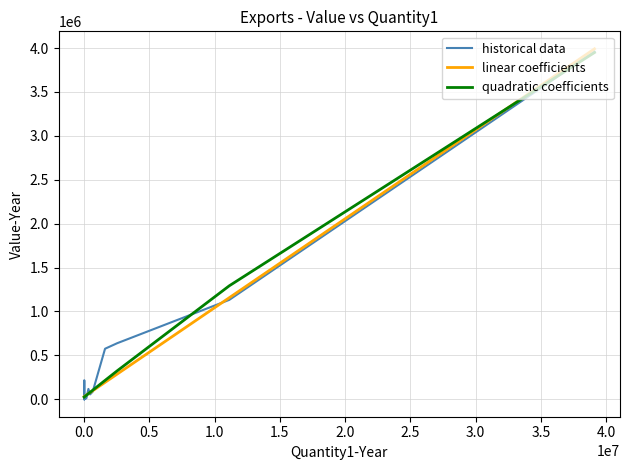

How many times do linear coefficients and historical data cross each other?

6